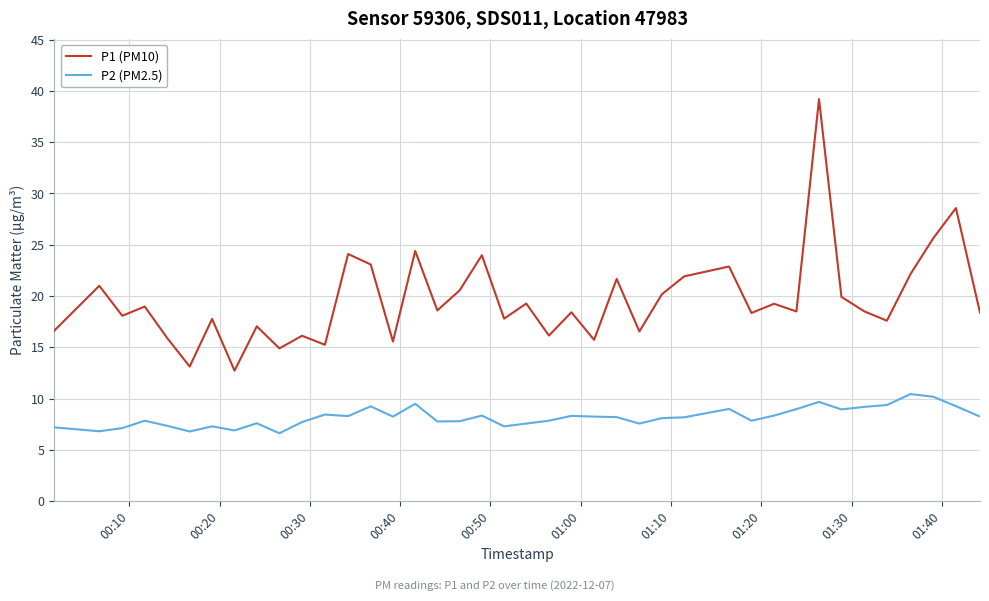

List the series in order of their peak value, highest first.

P1 (PM10), P2 (PM2.5)